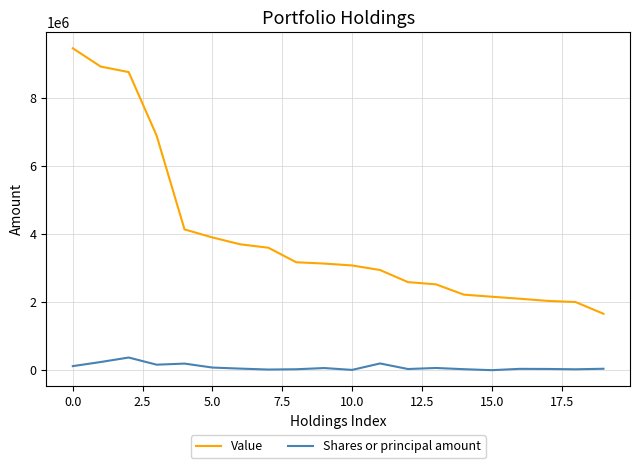

How many series are shown in this chart?

2